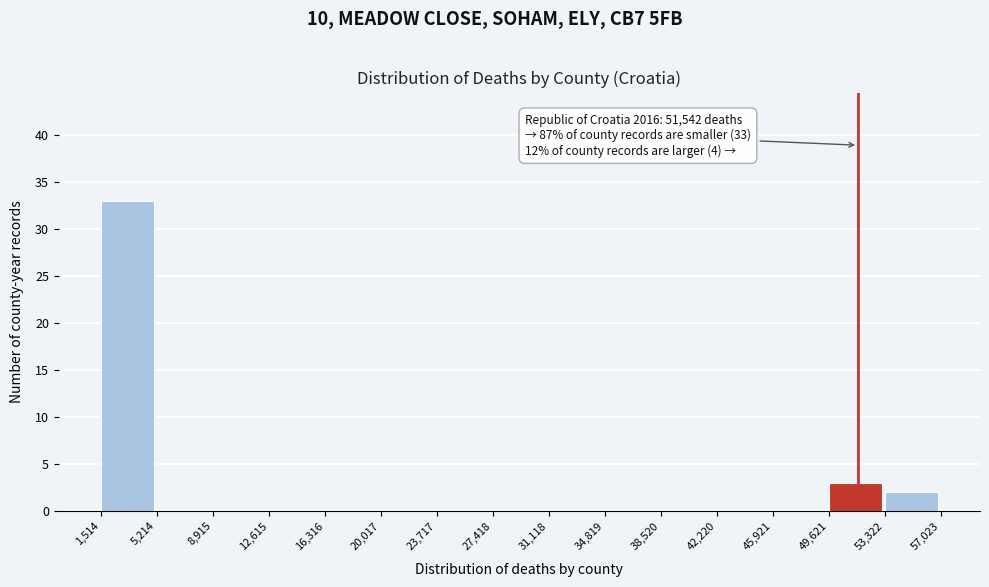

Which range on the x-axis has the tallest bar?

1,514 to 5,214